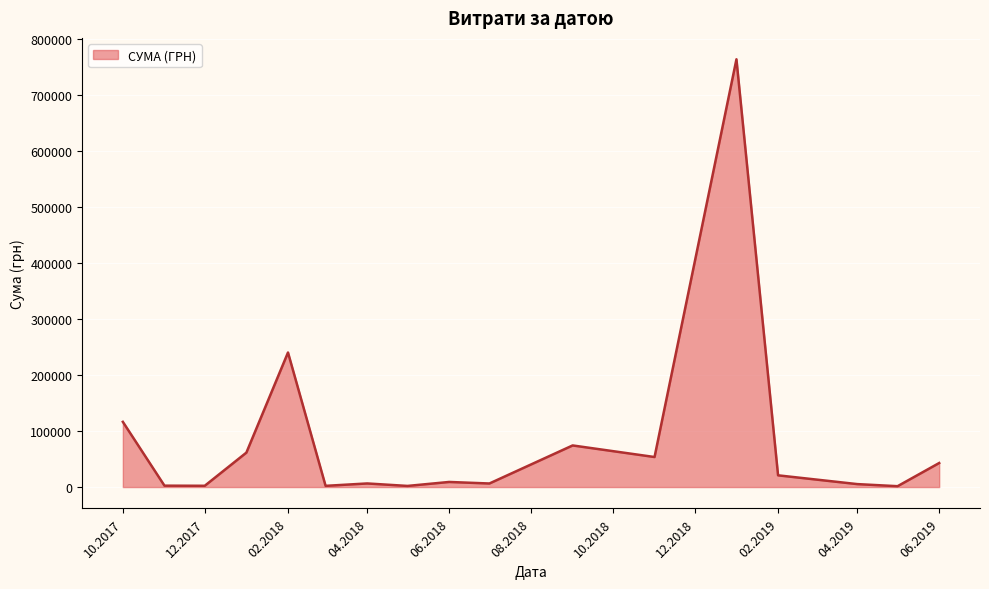

What is the difference between the second highest and second lowest values?

238306.6